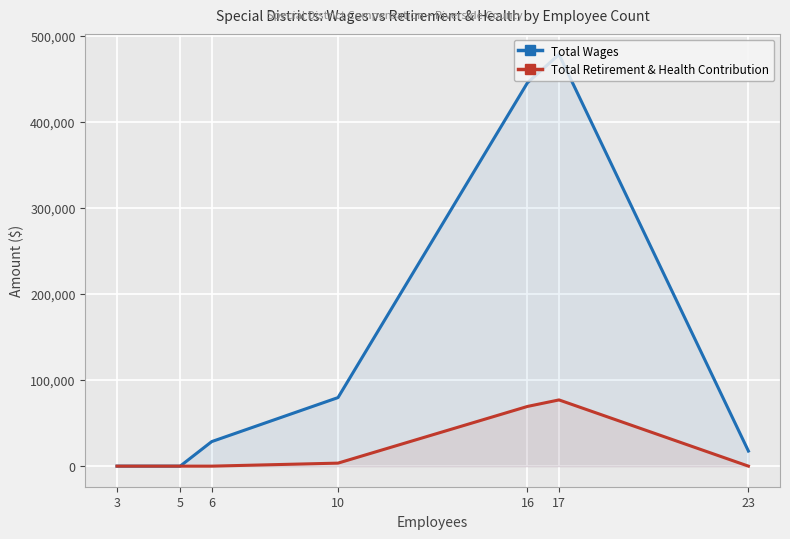

List the labels in order of Total Retirement & Health Contribution value, smallest first.

3, 5, 6, 23, 10, 16, 17